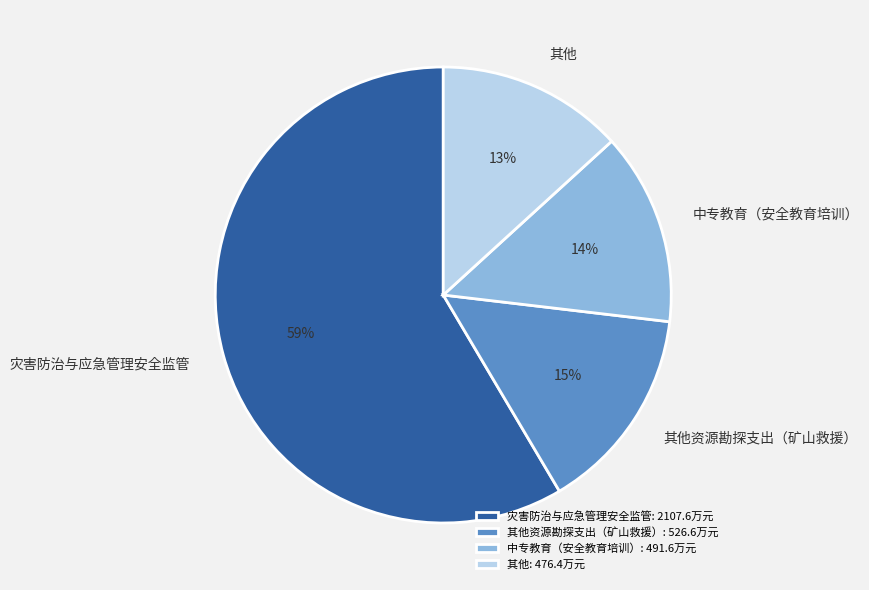

To the nearest percent, what is the average slice percentage?

25%